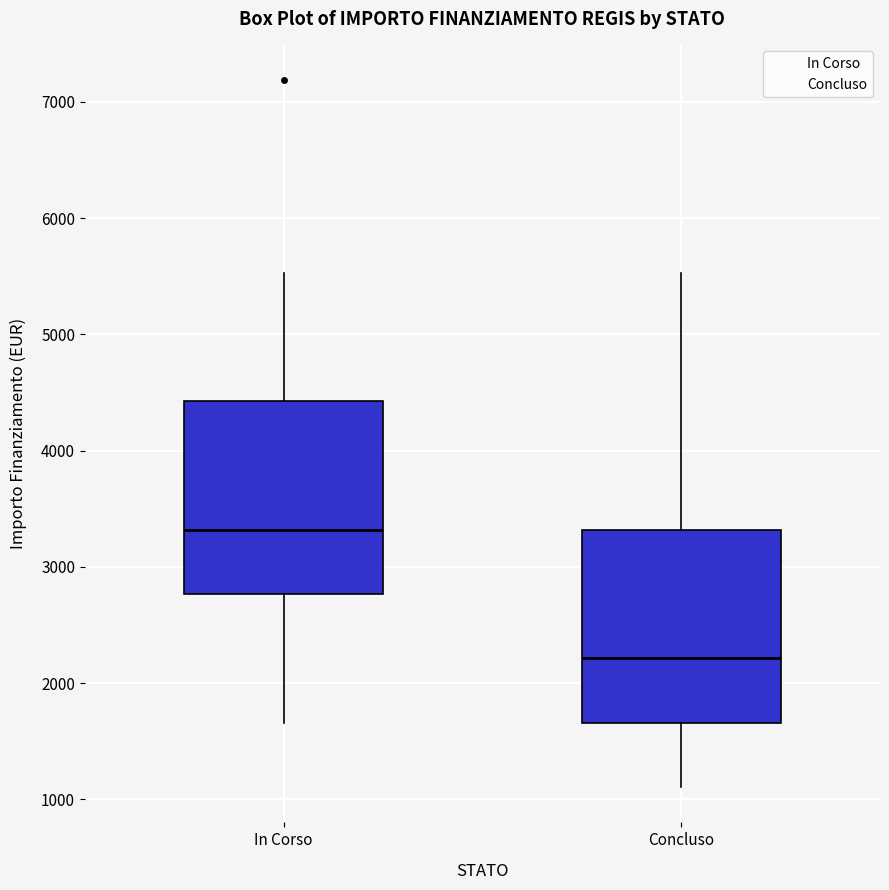

Reading left to right, read every box against the y-axis: the position of its median line, the range the box covers, and the ends of its whiskers. The values are not printed on the chart, so give them approximately, as read against the axis.

In Corso: median 3300, box 2800 to 4400, whiskers 1700 to 5500
Concluso: median 2200, box 1700 to 3300, whiskers 1100 to 5500